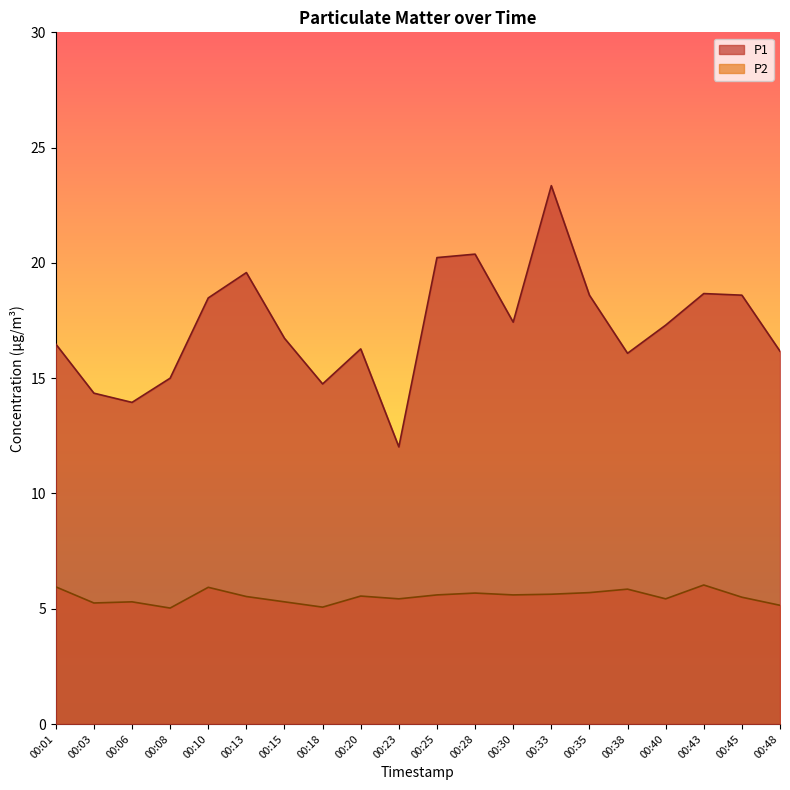

Read the P1 value at 00:25.

20.2